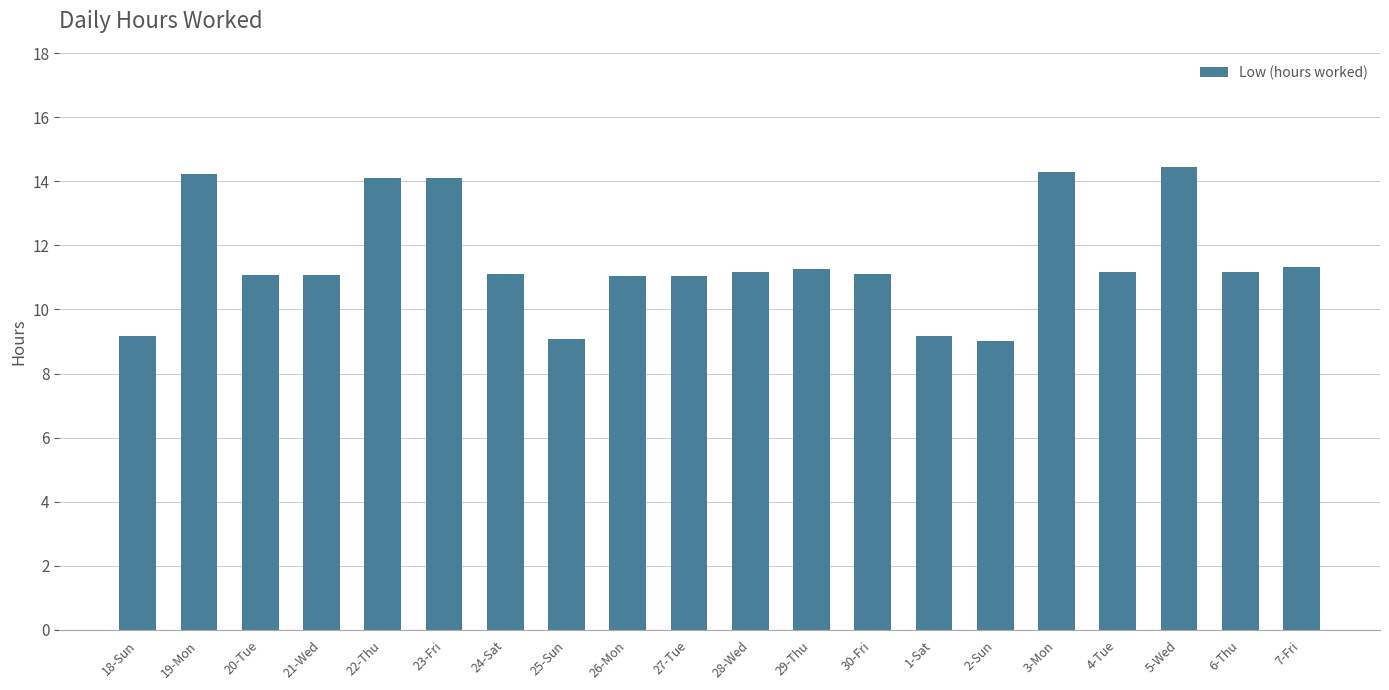

Which has a higher value, 25-Sun or 4-Tue?

4-Tue